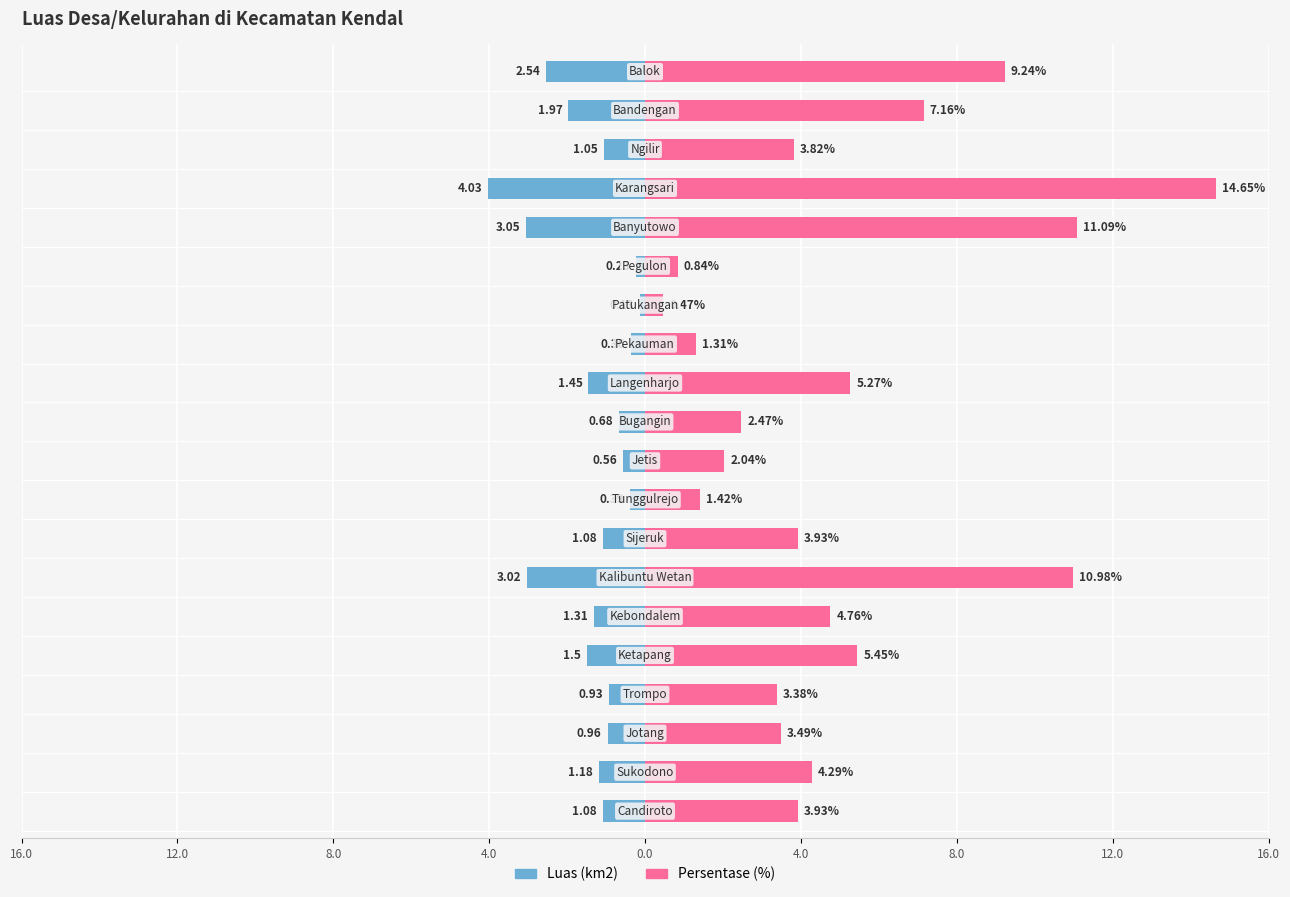

The value of Persentase (%) at 9 is 3.5. True or false?

False